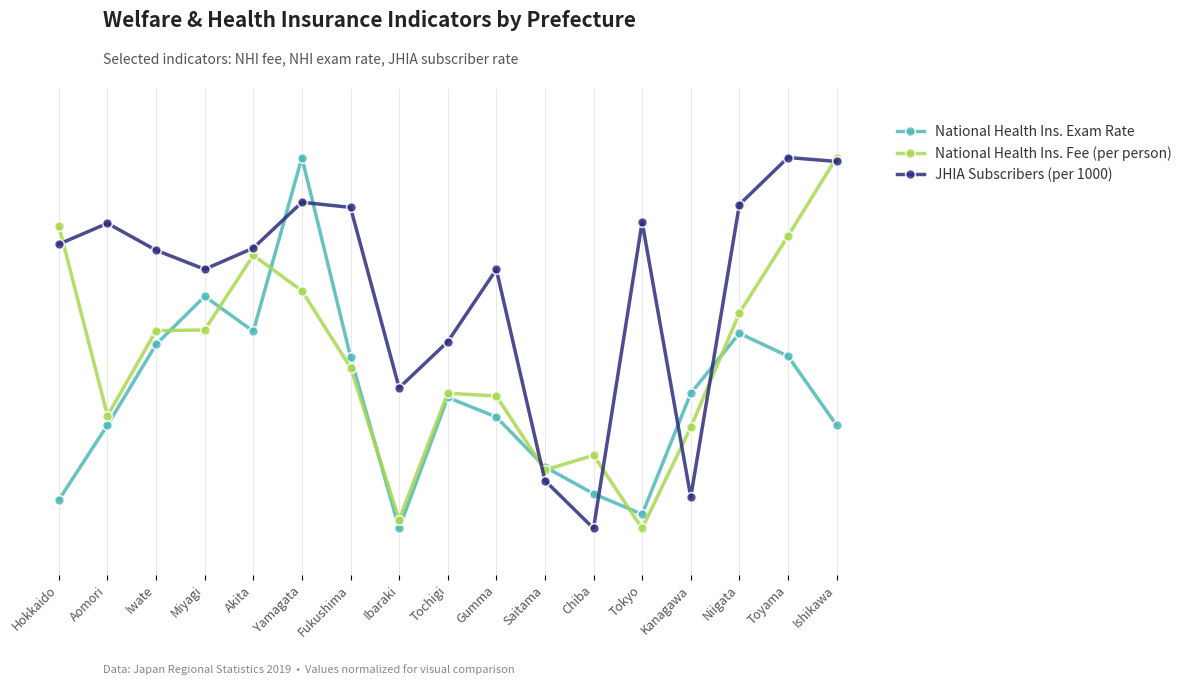

Does the chart have visible grid lines?

Yes